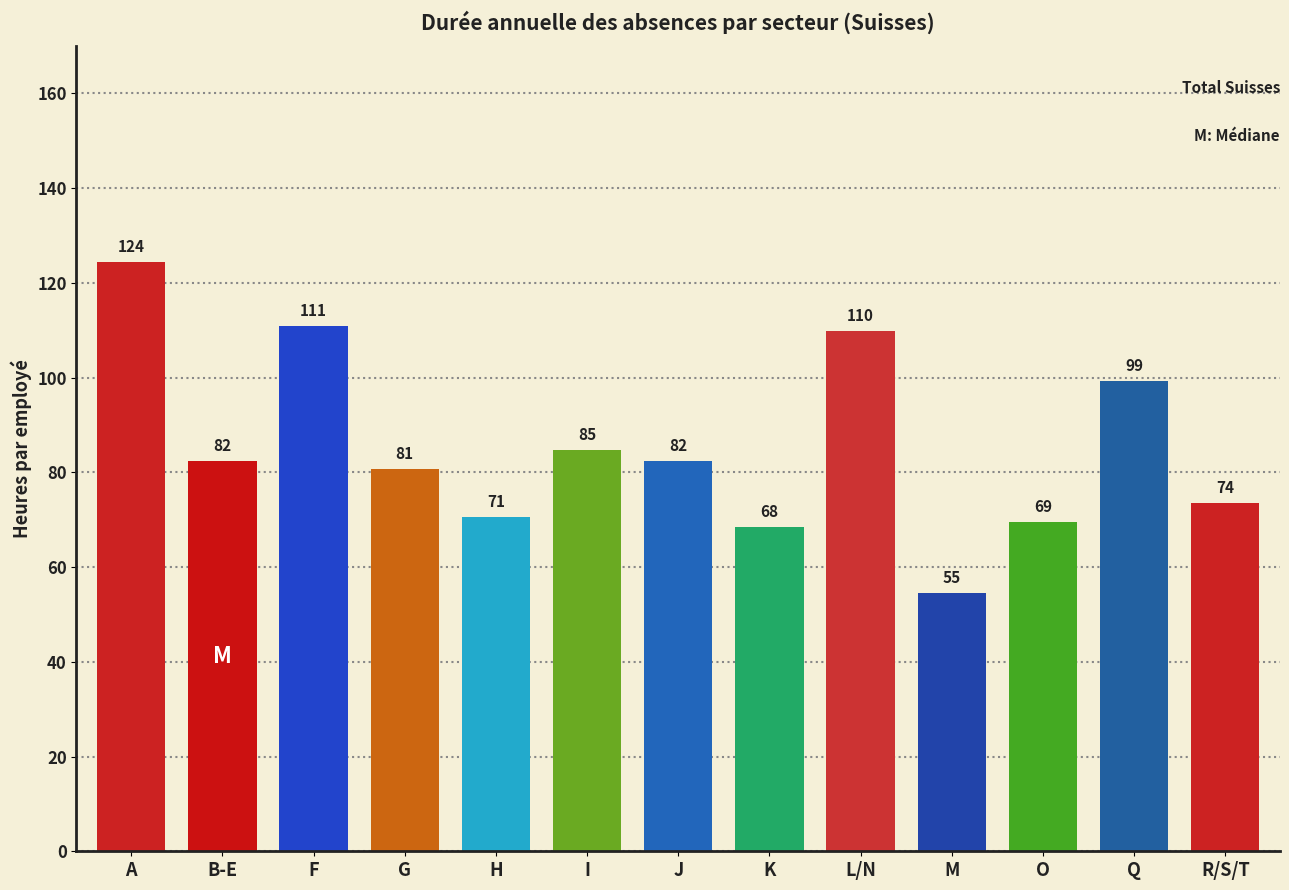

What is the value of the 3rd bar from the left?

110.8